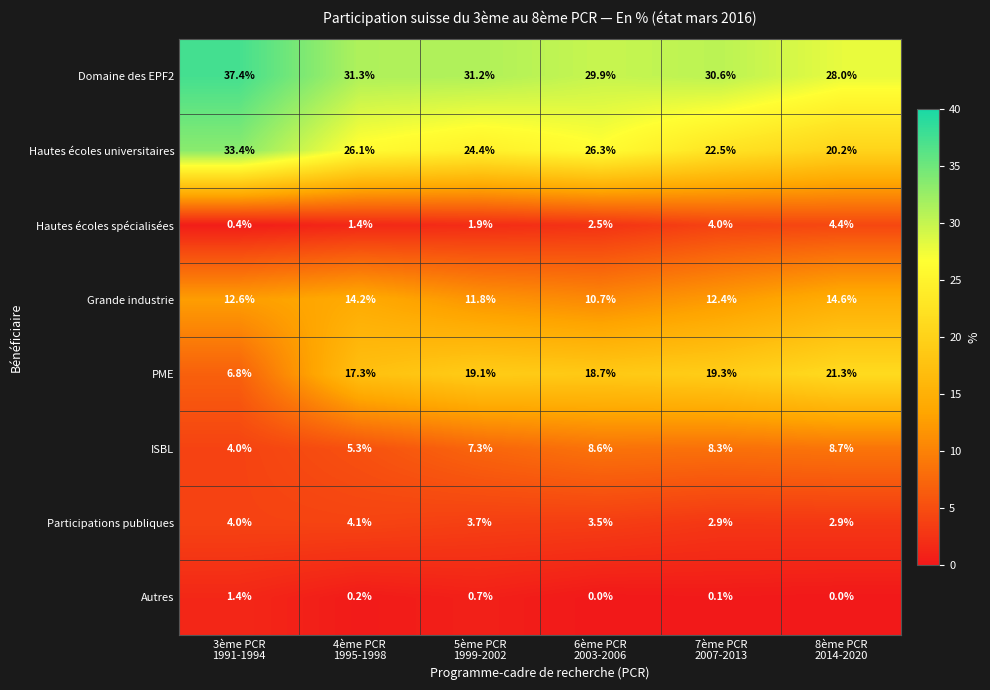

What is the difference between the highest and lowest values at 5ème PCR
1999-2002?

30.5